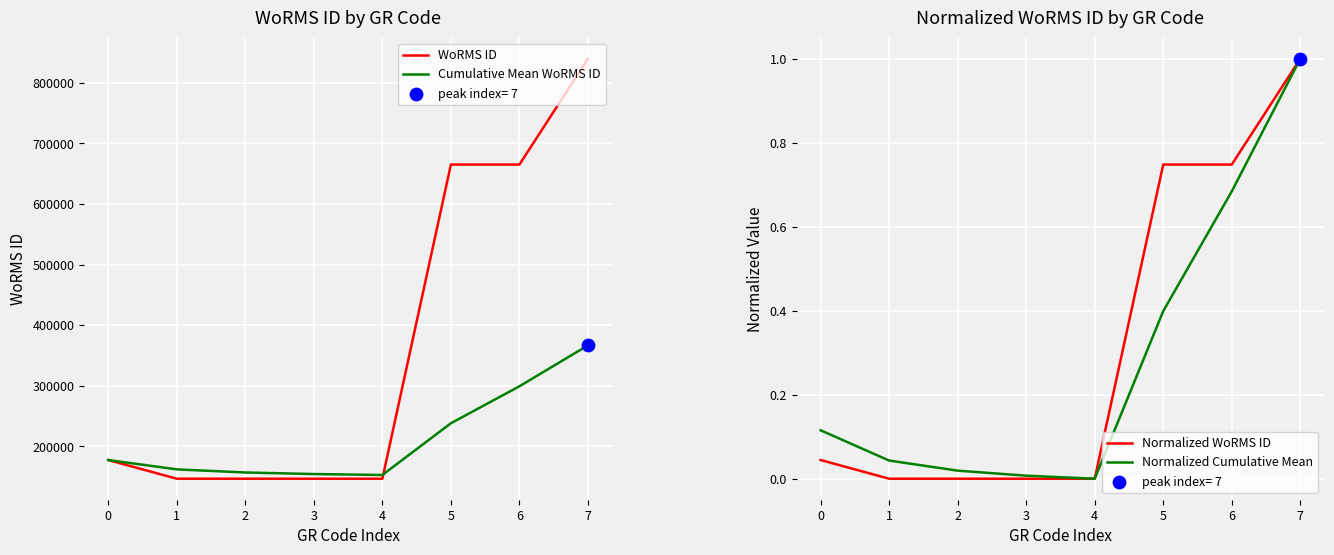

What is the total value across all series at 1?

308804.5